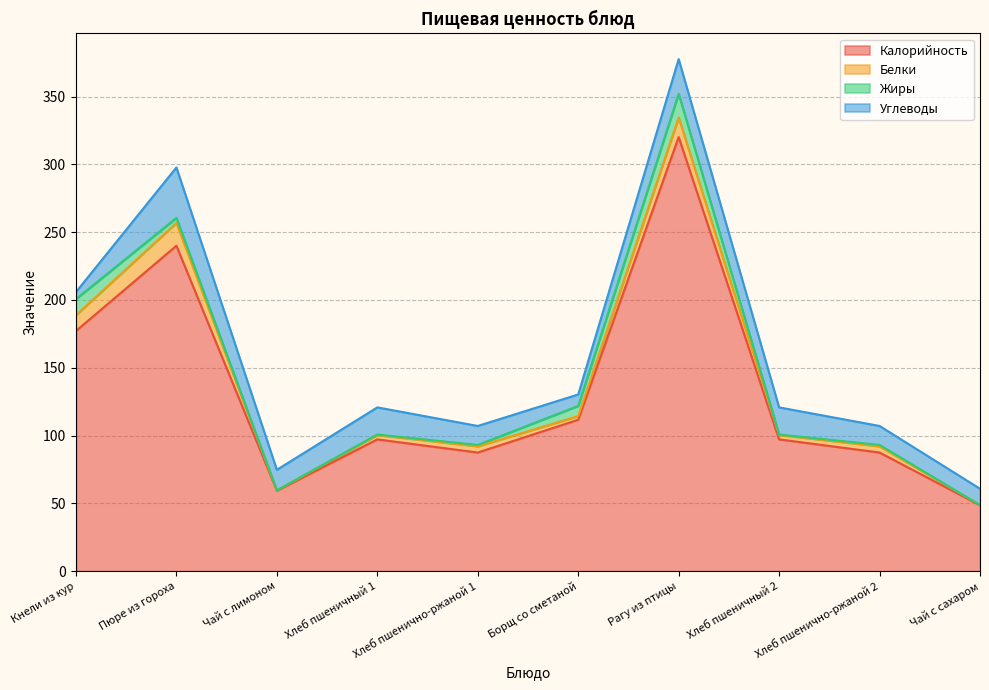

What is the minimum value for Белки?

0.1